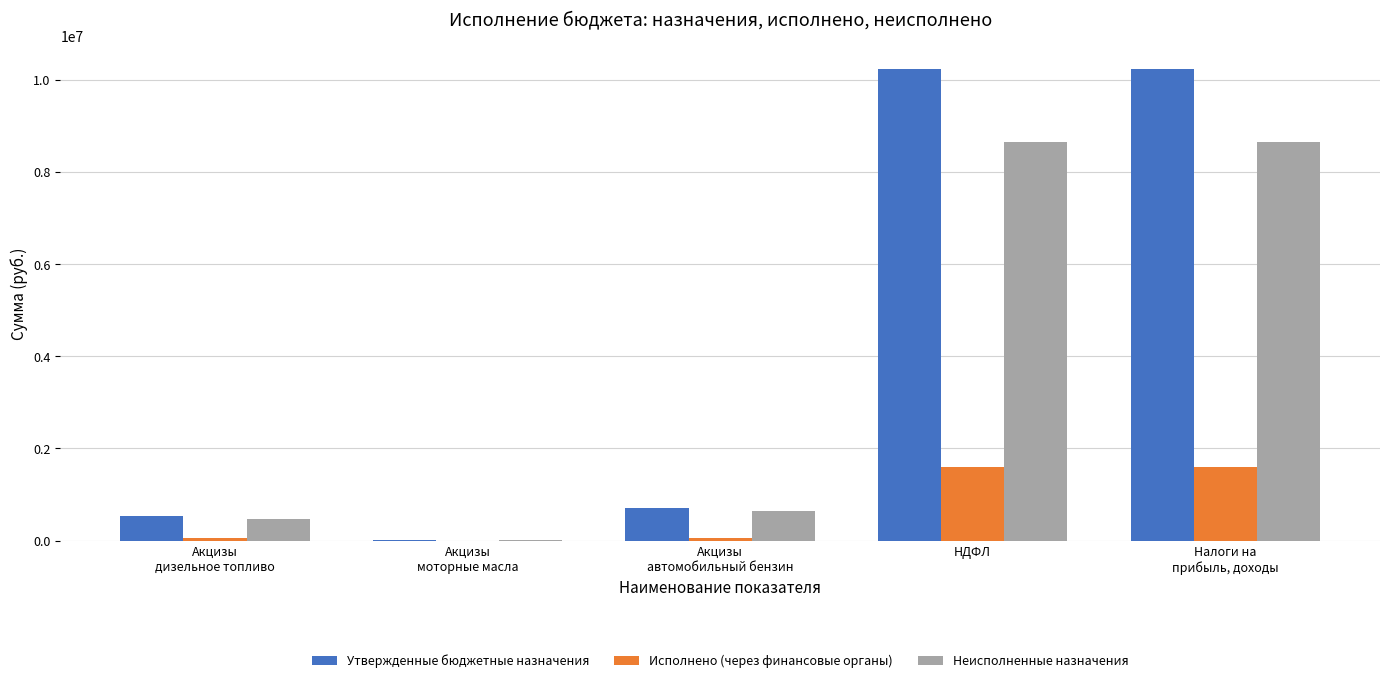

Between Акцизы
автомобильный бензин and Налоги на
прибыль, доходы, which series saw the biggest shift?

Утвержденные бюджетные назначения